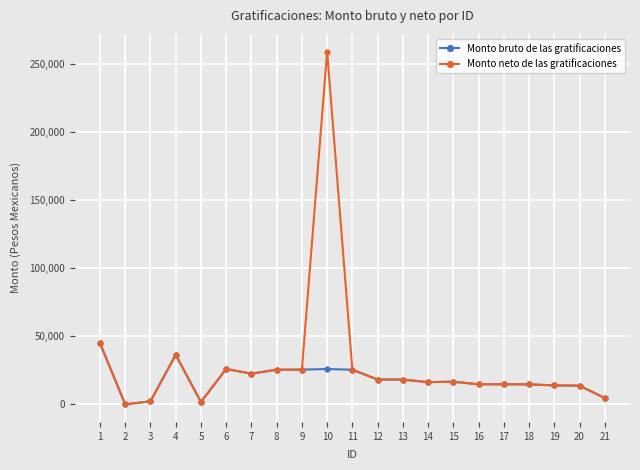

What is the difference between the maximum and second lowest values in the Monto neto de las gratificaciones series?

257483.4